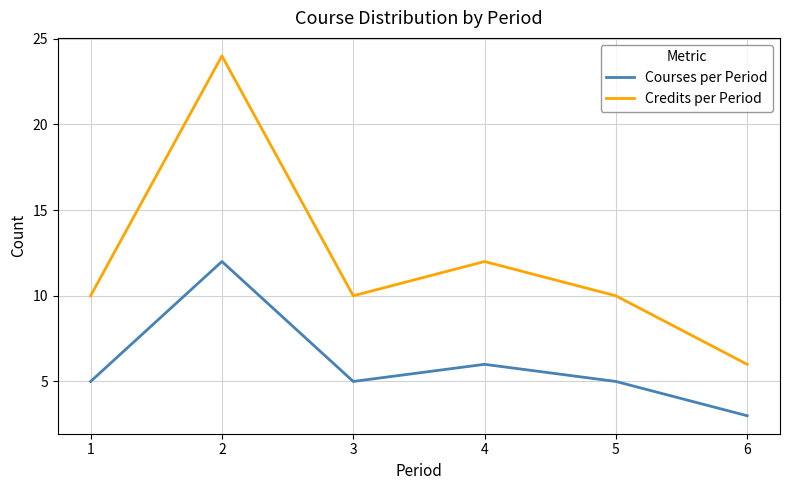

What is the spread (max minus min) of values at 4?

6